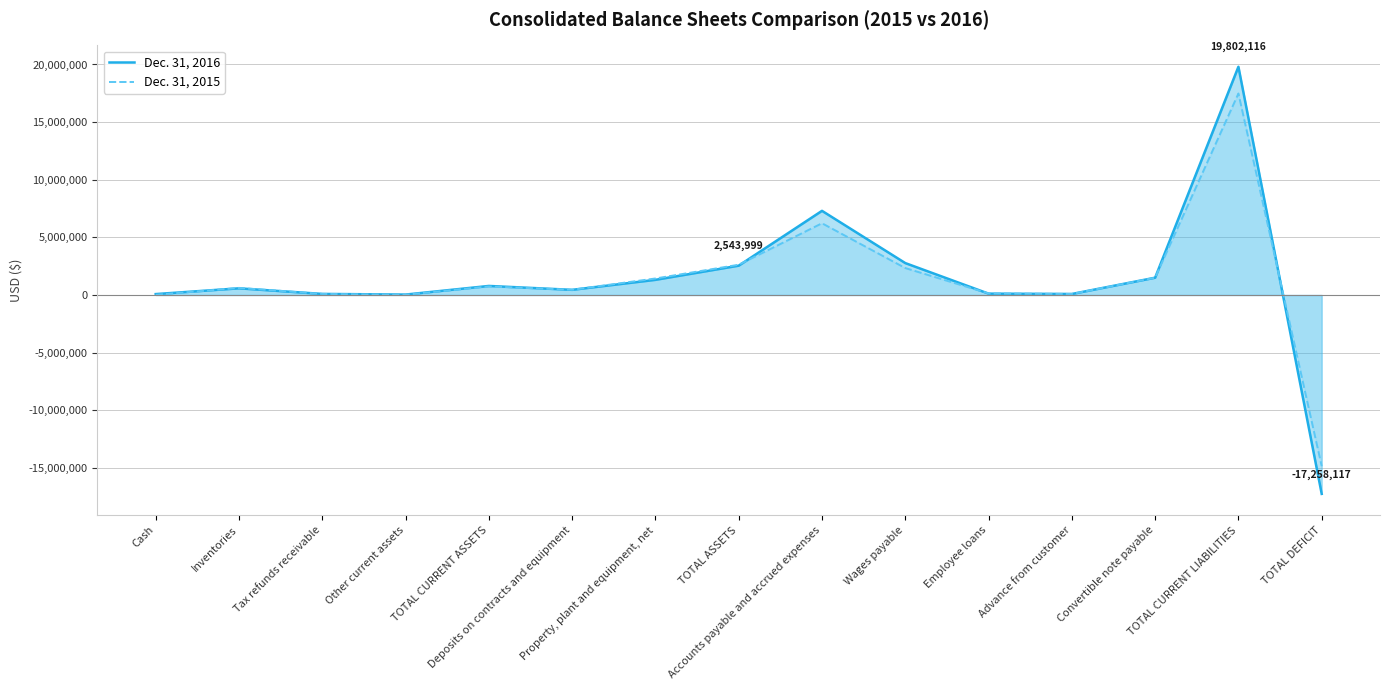

What is the sum of the Dec. 31, 2016 values at TOTAL CURRENT LIABILITIES and Wages payable?

22570475